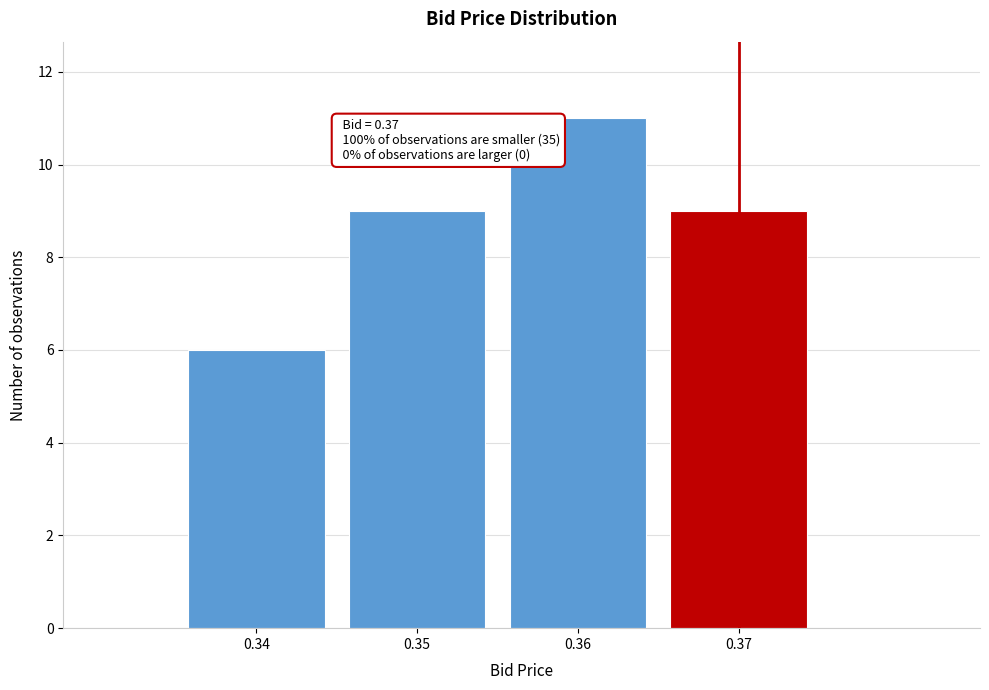

Which range on the x-axis has the tallest bar?

0.355 to 0.365